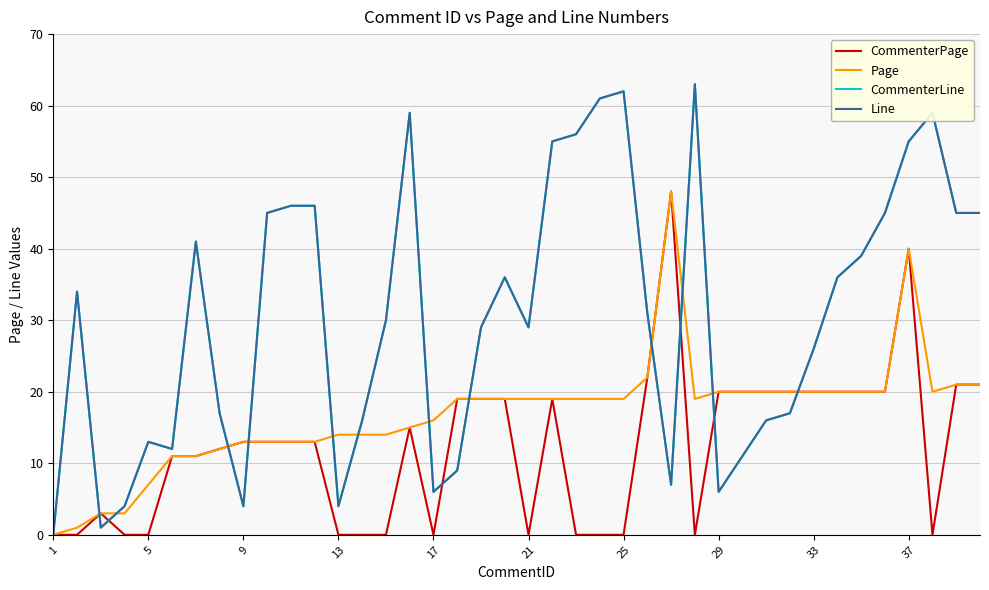

Does the chart display data point markers on the line(s)?

No